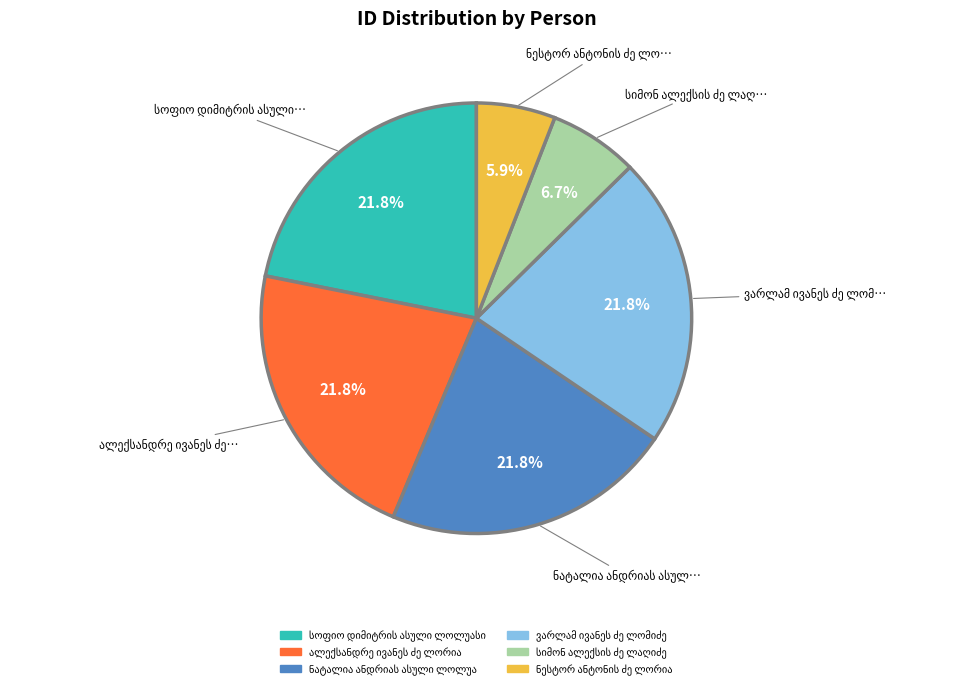

To the nearest percent, what is the difference between the largest and smallest slice percentages?

16%